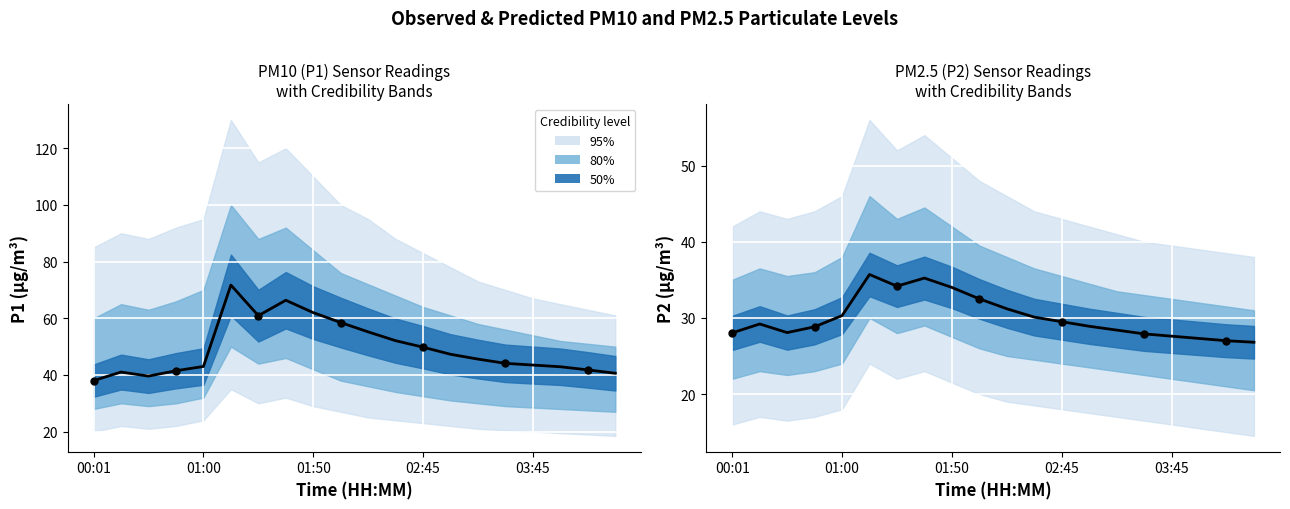

Is the value of P1 (PM10) at 01:00 greater than the value of P2 (PM2.5) at 9?

Yes